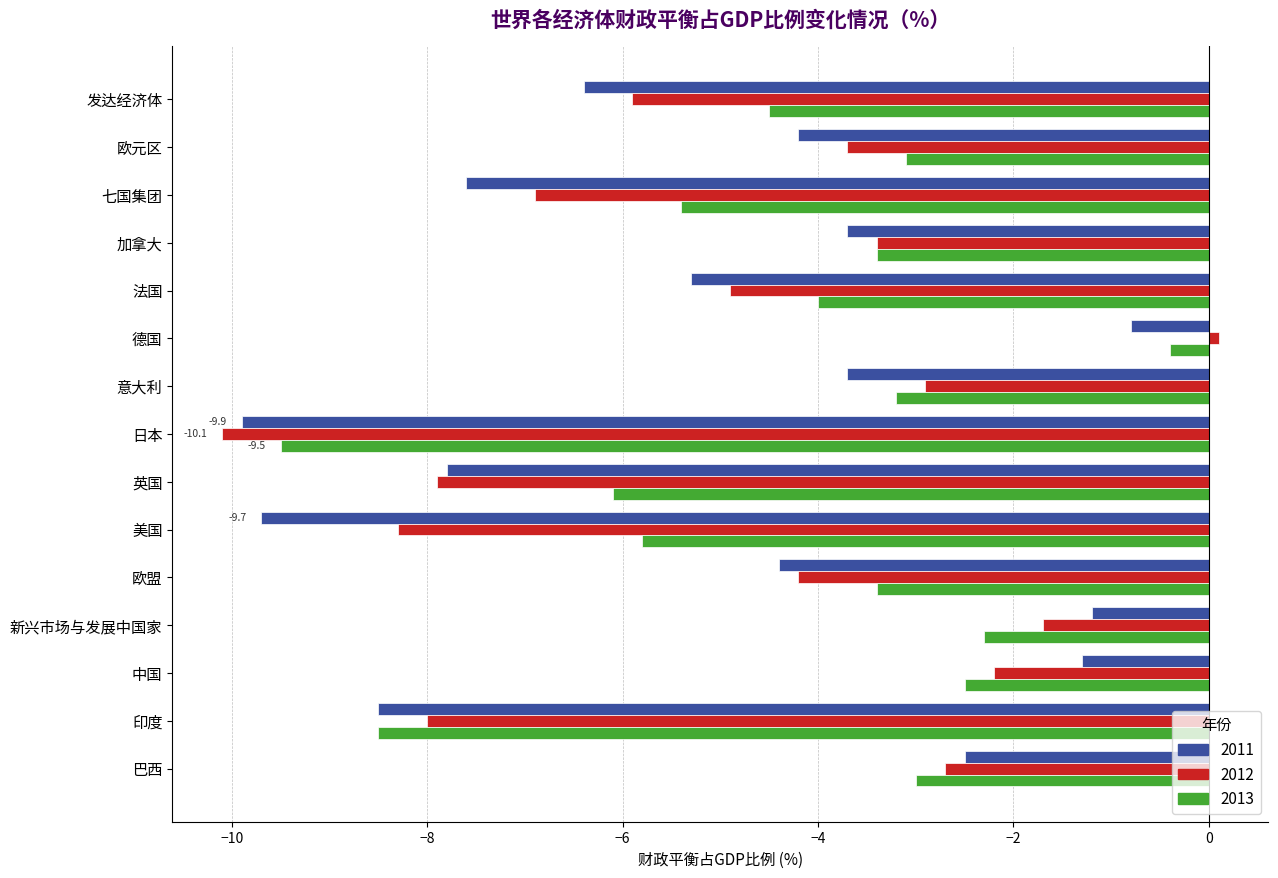

Read the 2011 value at 日本.

-9.9